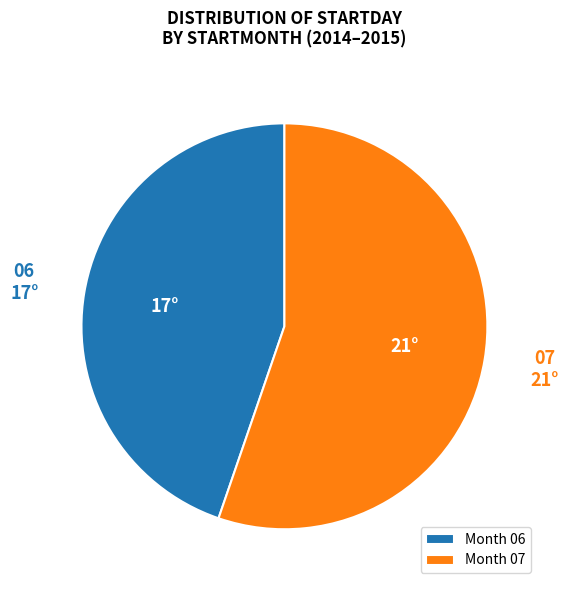

Which category accounts for the majority?

Month 07